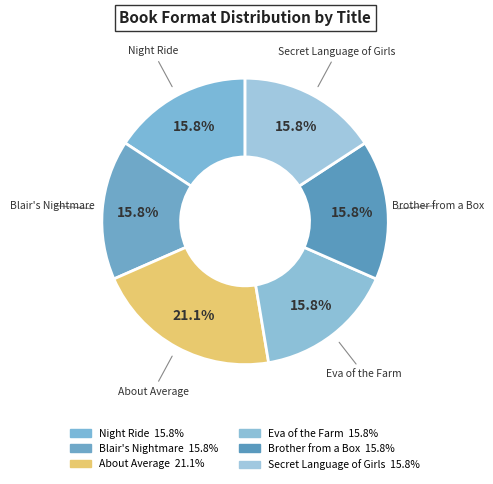

How many slices are in this pie chart?

6